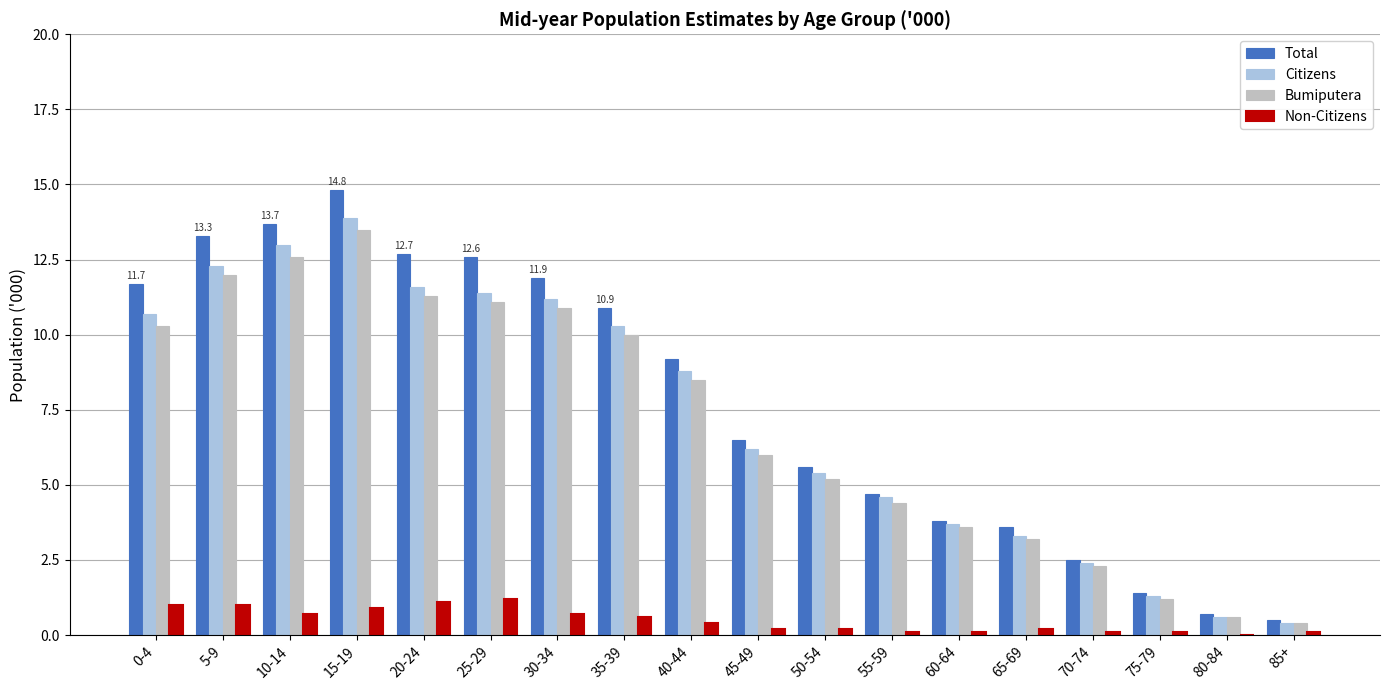

At which label is Total closest to 7?

45-49